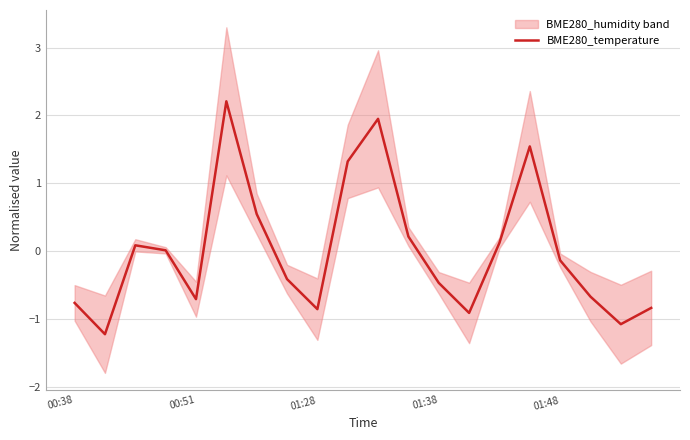

What is the maximum value for BME280_temperature?

2.2